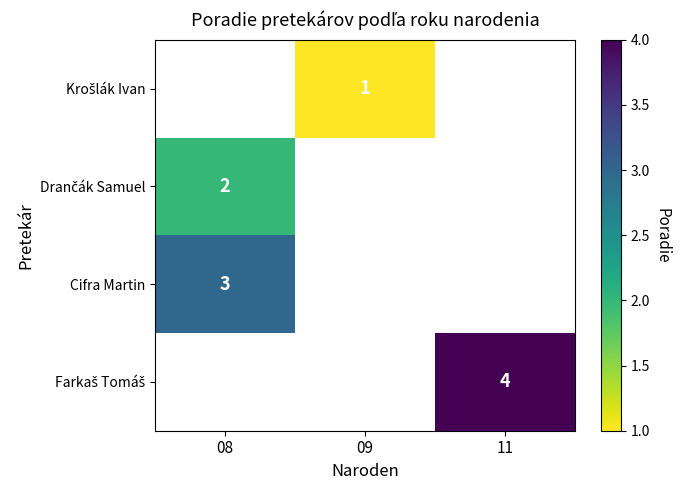

True or false: Cifra Martin has a value of 3 at 08.

True